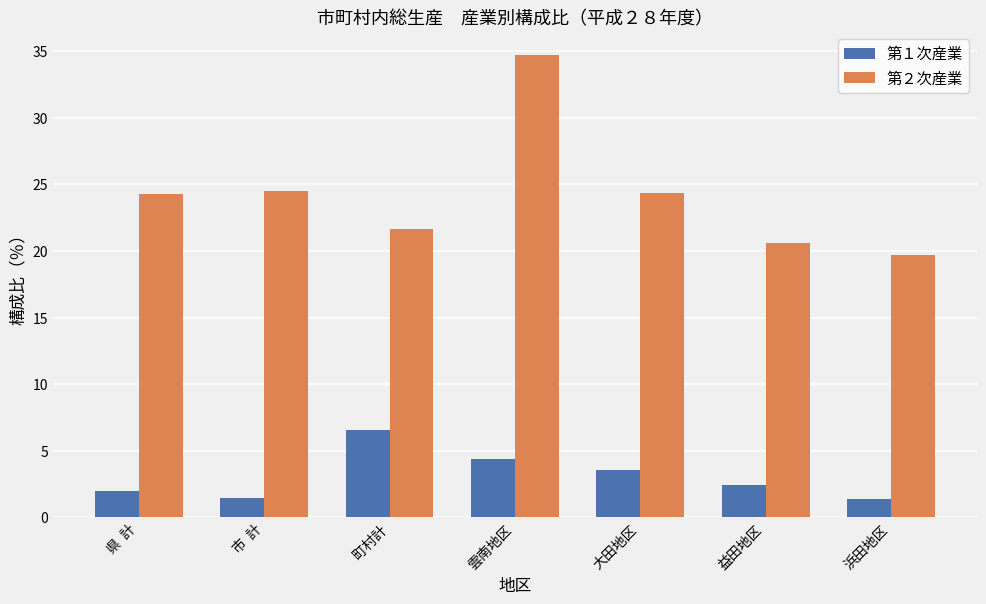

What is the label of the 6th bar from the right?

市  計